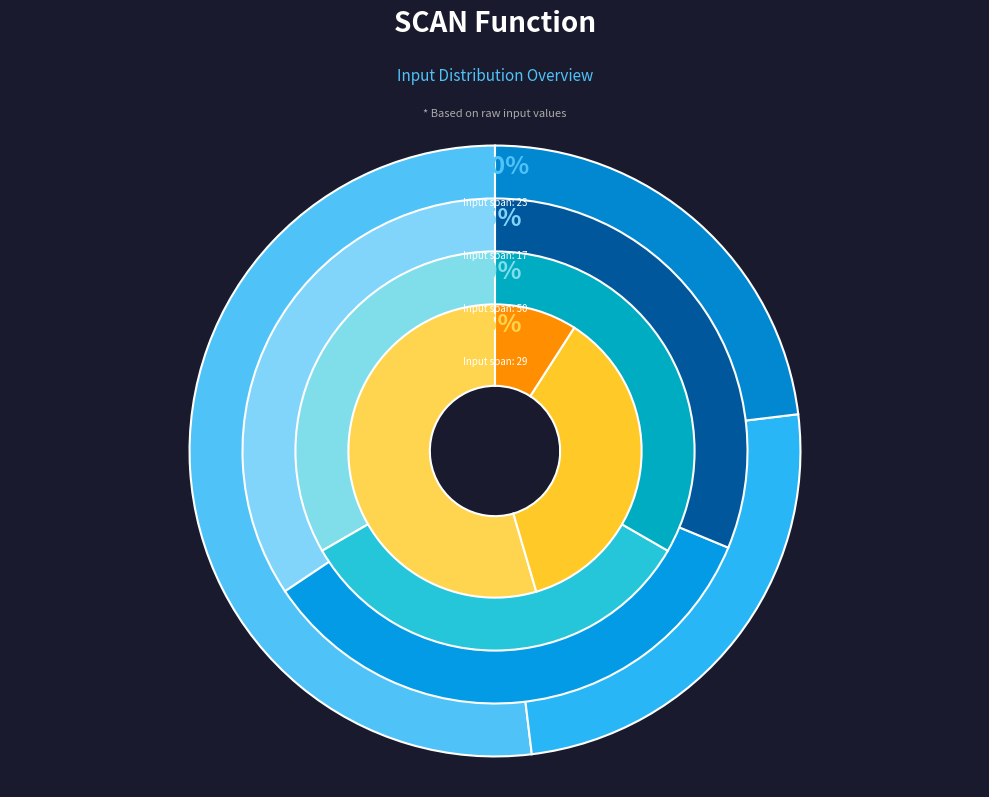

To the nearest percent, what percentage of the pie is SCAN function - concatenate text values?

23%